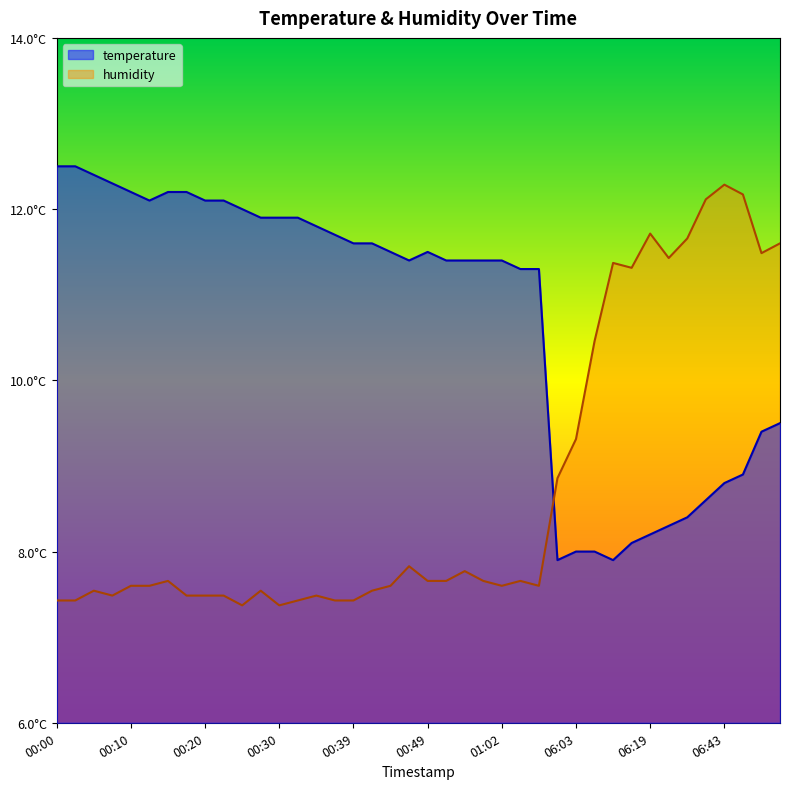

True or false: temperature has more than 1 points higher than both neighbors.

False